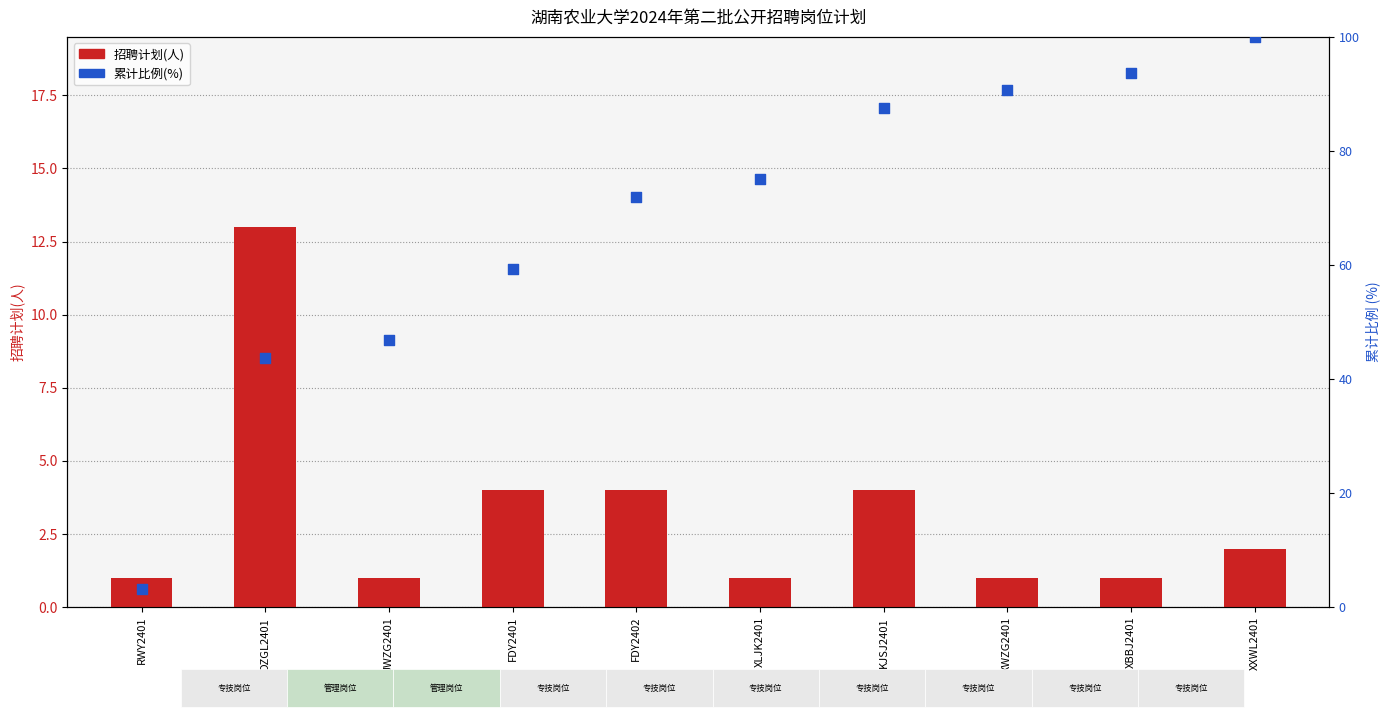

Which series reaches the maximum Y coordinate?

累计比例(%)